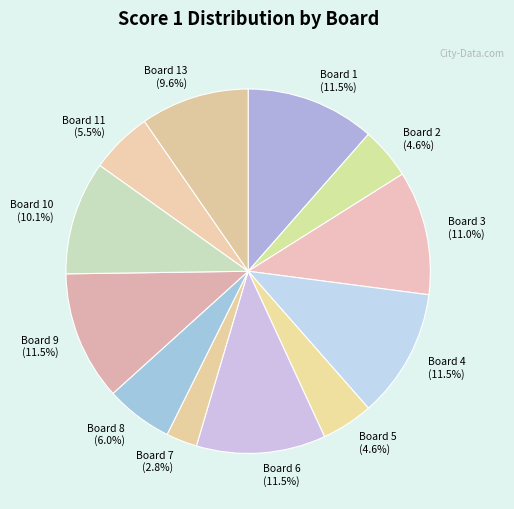

Approximately how many times larger is the value at Board 11 (5.5%) compared to Board 9 (11.5%)?

0.5